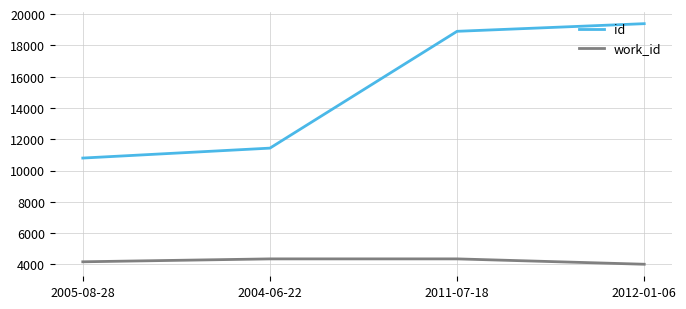

True or false: id and work_id intersect in this chart.

False